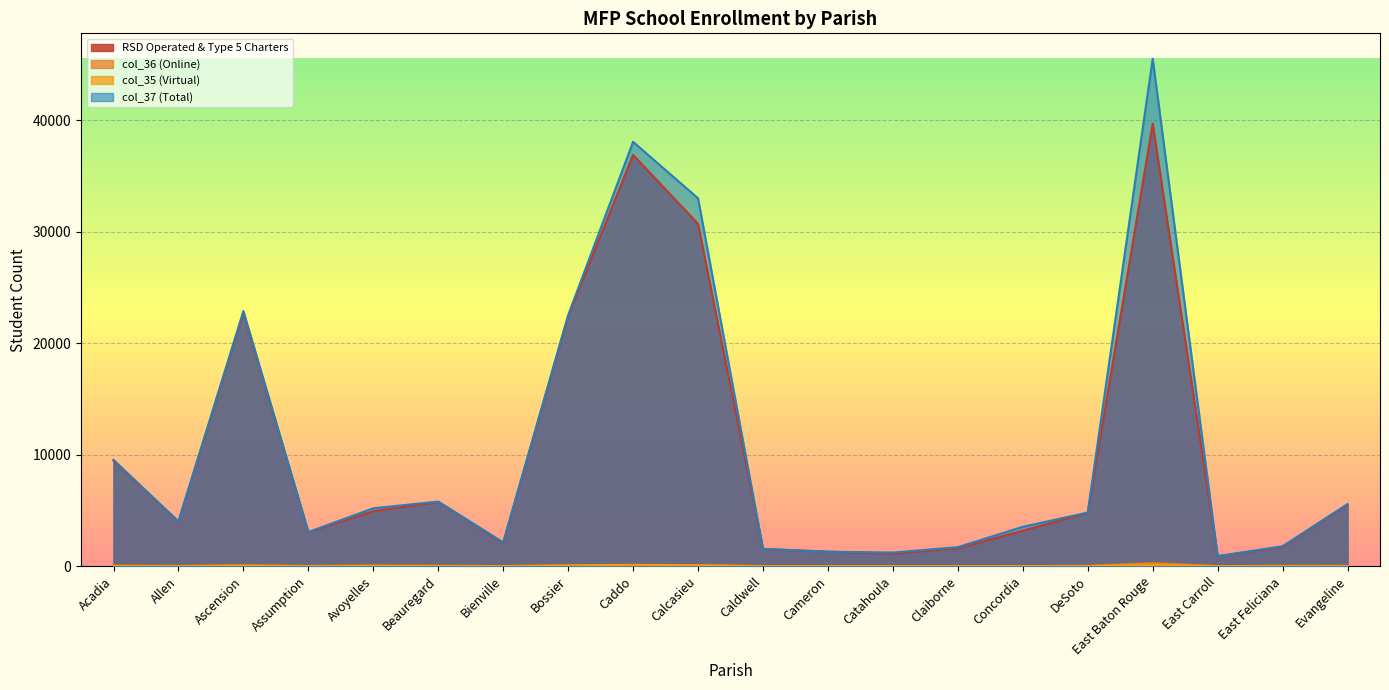

What is the difference between the maximum and minimum values in the RSD Operated & Type 5 Charters series?

38777